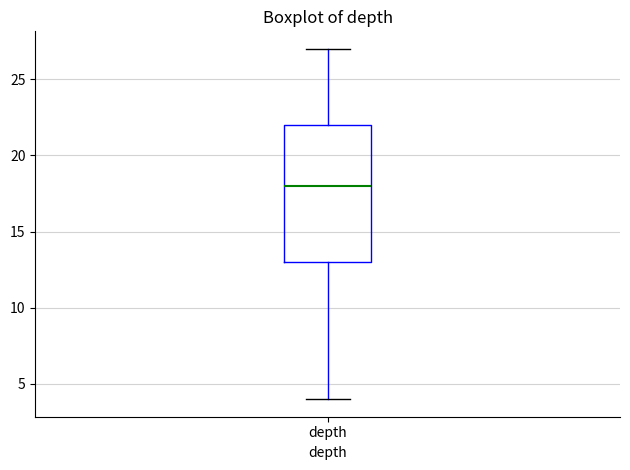

Transcribe this box plot: give where the median line is, the range the box spans, and where the two whiskers end, as read against the y-axis. The values are not printed on the chart, so give them approximately, as read against the axis.

median 18, box 13 to 22, whiskers 4 to 27